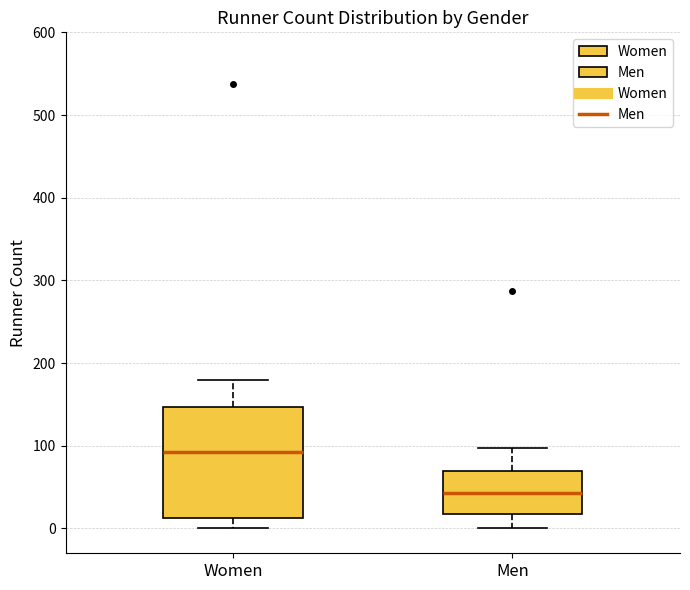

Reading left to right, transcribe this box plot: for each box, give where its median line is, the range the box spans, and where its two whiskers end, as read against the y-axis. The values are not printed on the chart, so give them approximately, as read against the axis.

Women: median 90, box 10 to 150, whiskers 0 to 180
Men: median 40, box 20 to 70, whiskers 0 to 100